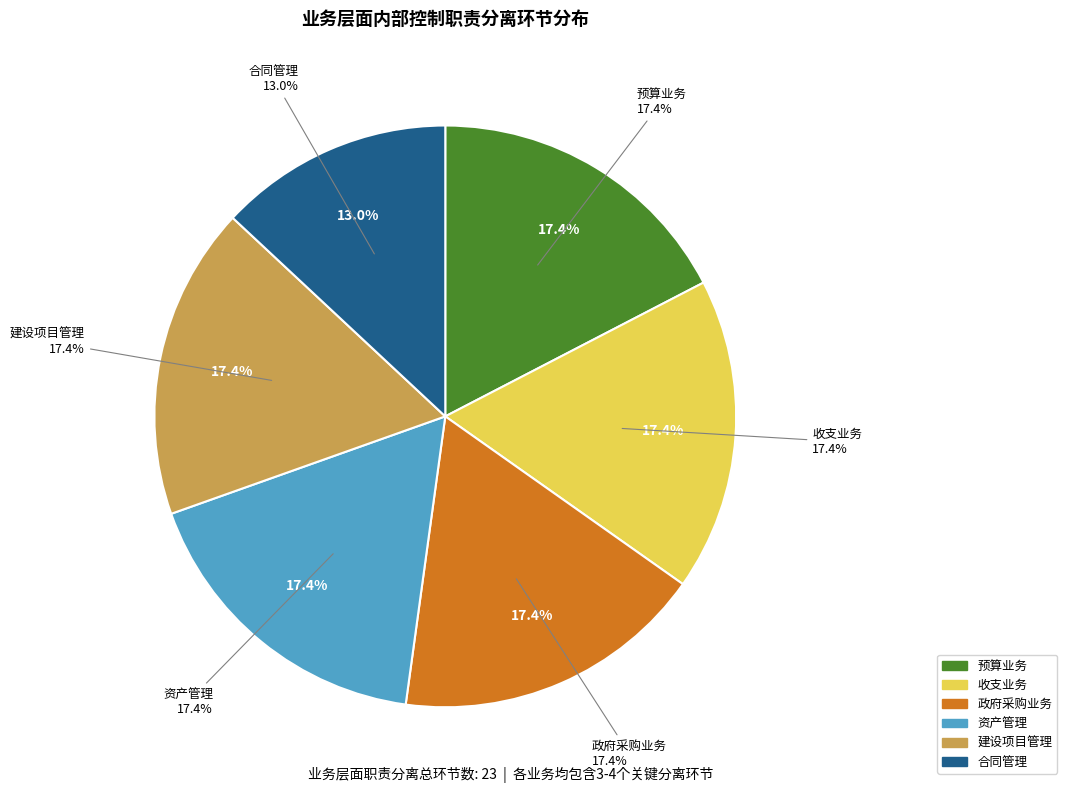

Is there any slice that represents more than half of the pie?

No